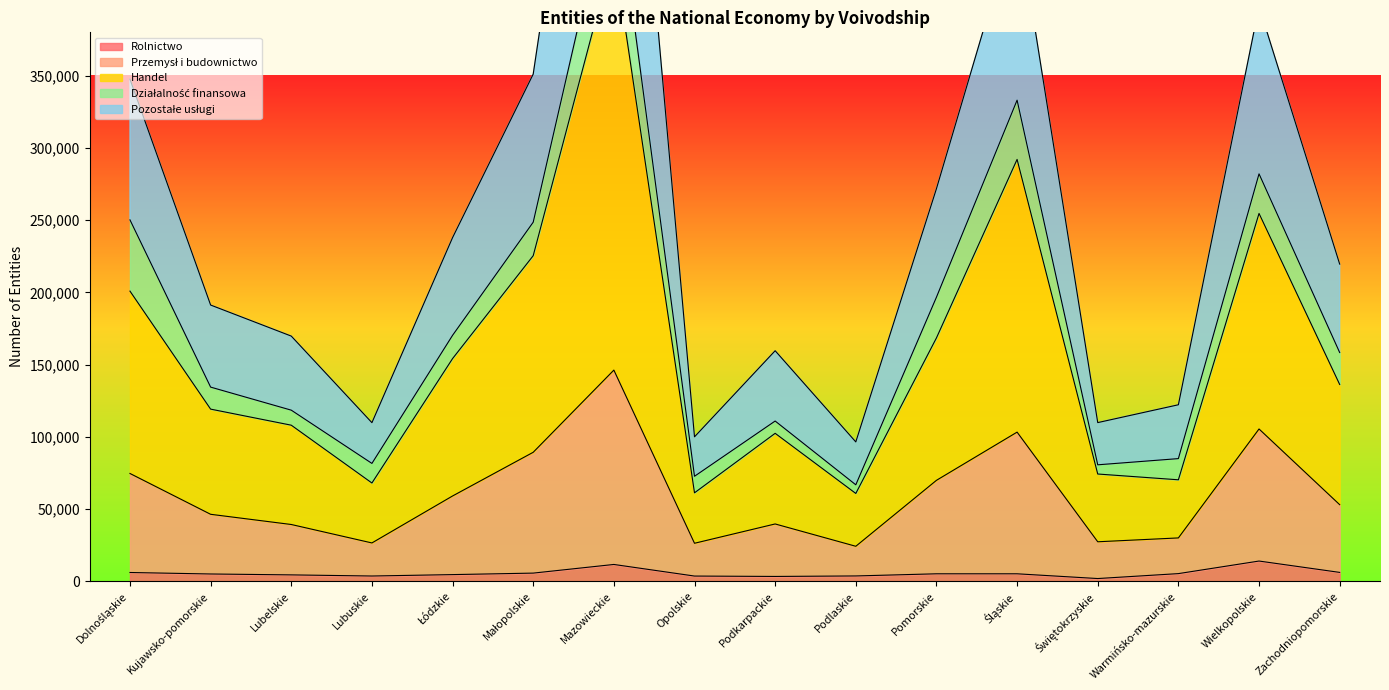

What is the maximum value shown in the chart?

724997